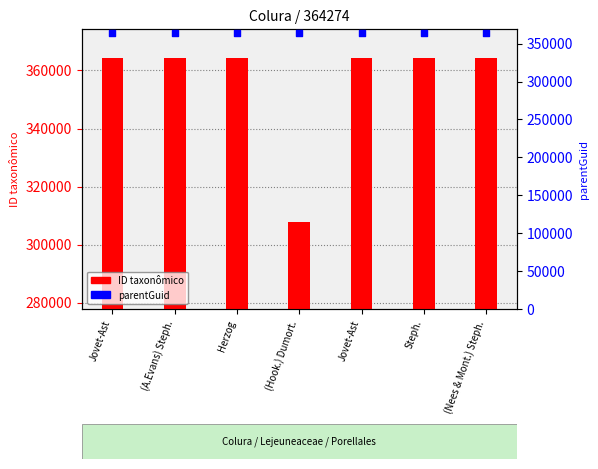

Which series has the widest spread of Y values?

ID taxonômico